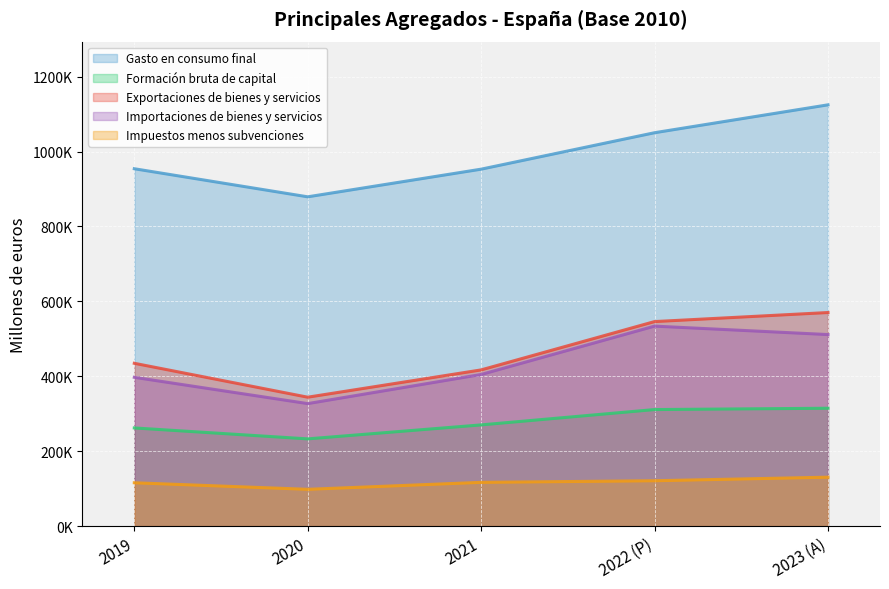

What is the difference between the second highest and minimum values in the Exportaciones de bienes y servicios series?

201892